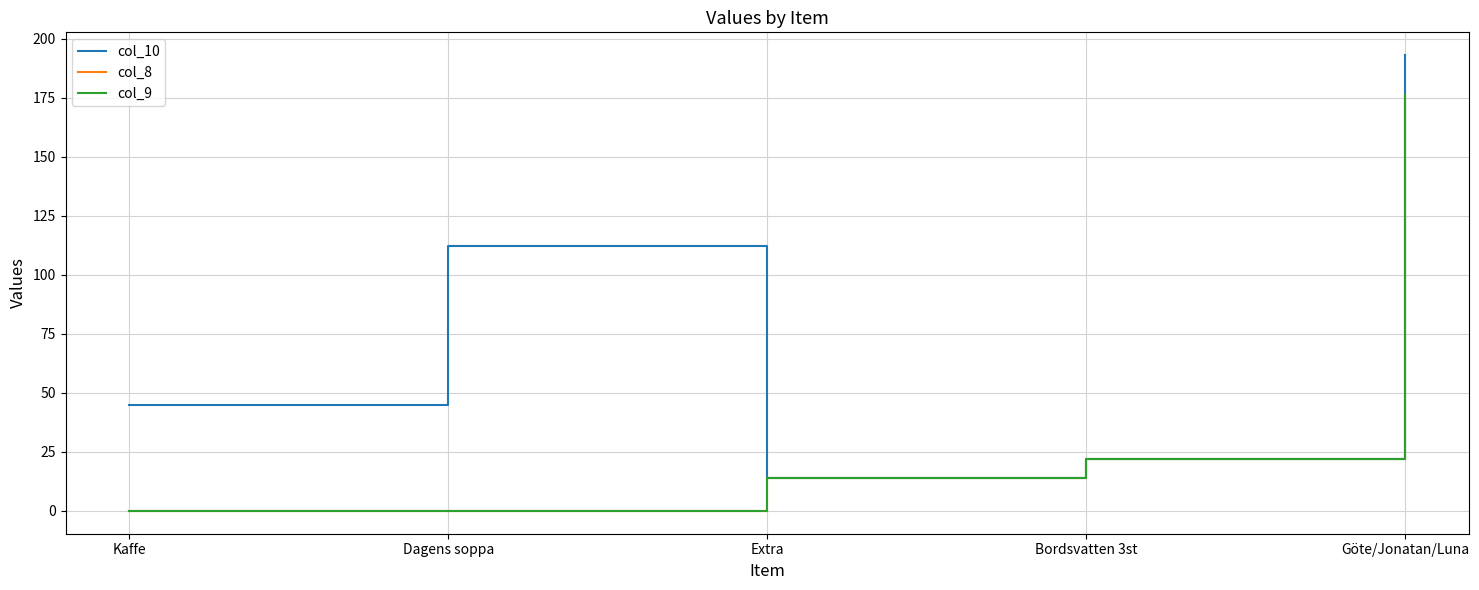

Which series has the largest total across all categories?

col_10